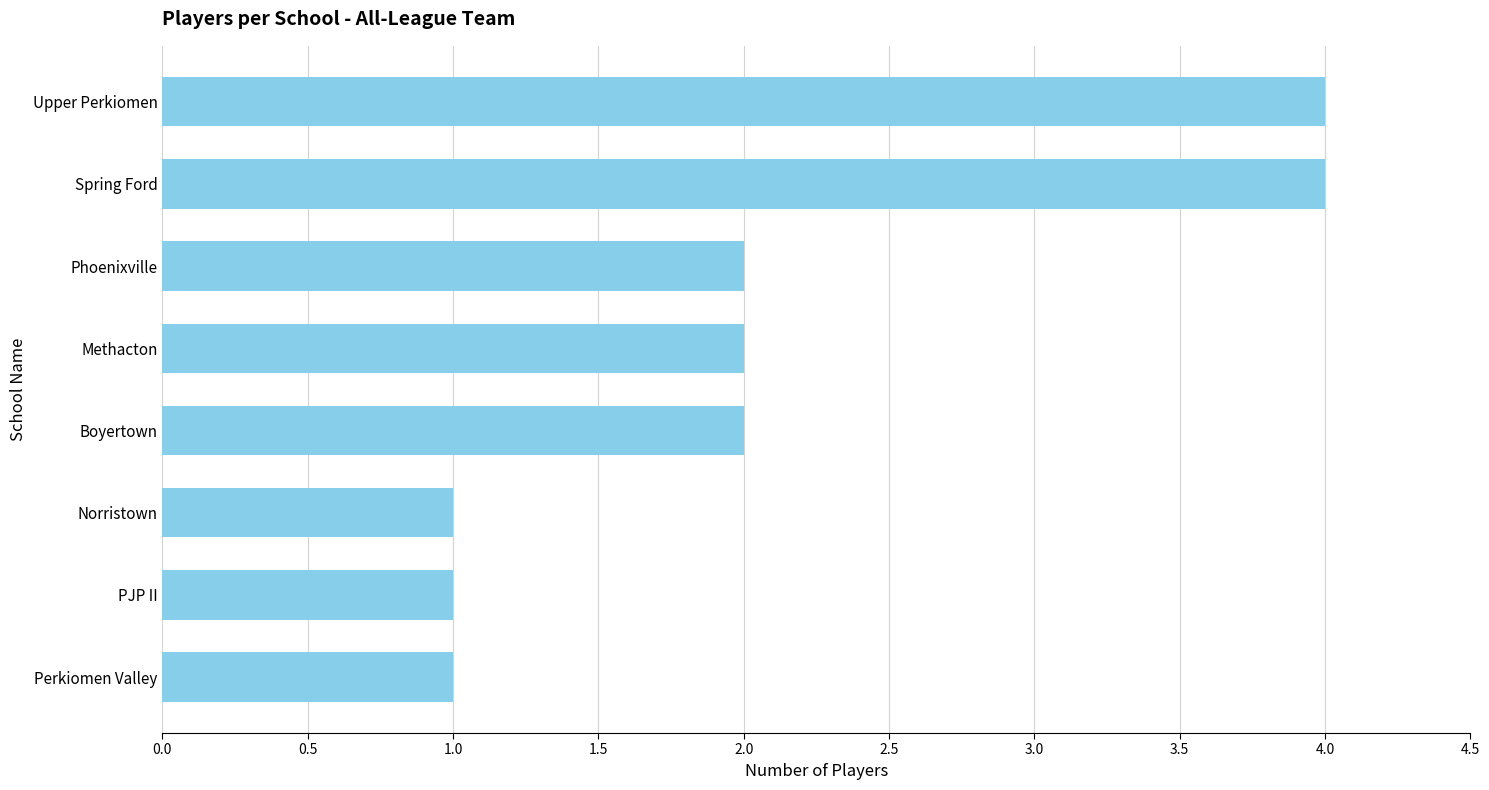

Count the number of categories in the chart.

8